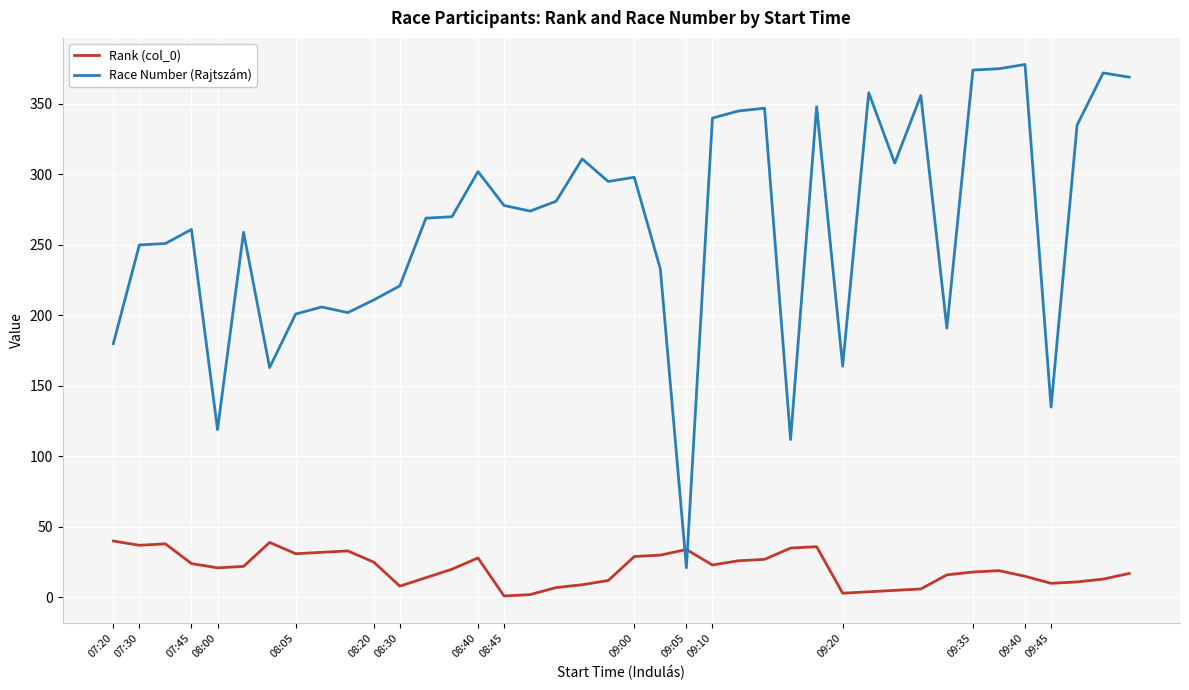

Rank the series by their maximum value, from lowest to highest.

Rank (col_0), Race Number (Rajtszám)